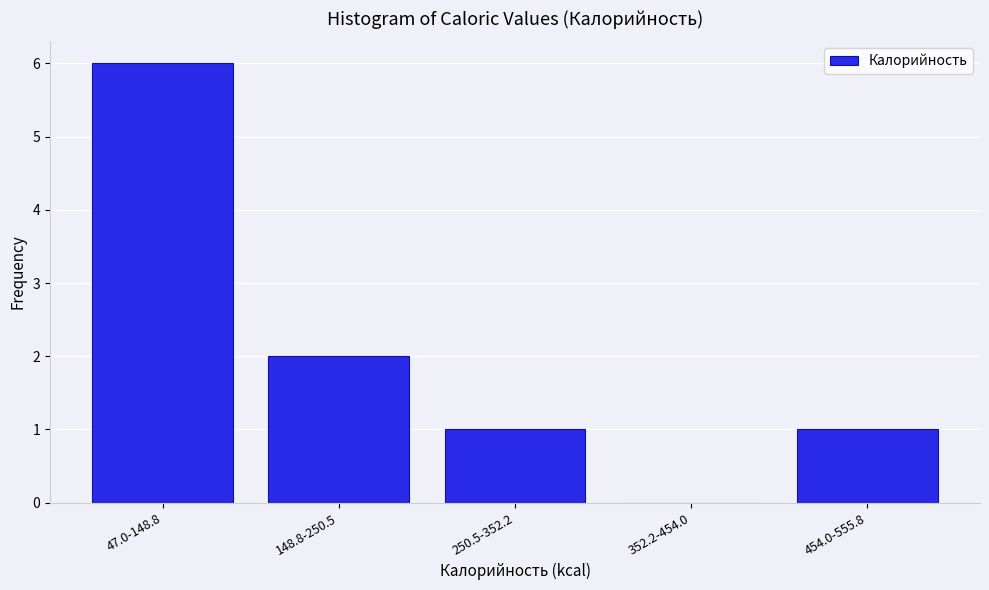

Reading left to right, what are all the values shown in this chart?

47.0-148.8=6	148.8-250.5=2	250.5-352.2=1	352.2-454.0=0	454.0-555.8=1